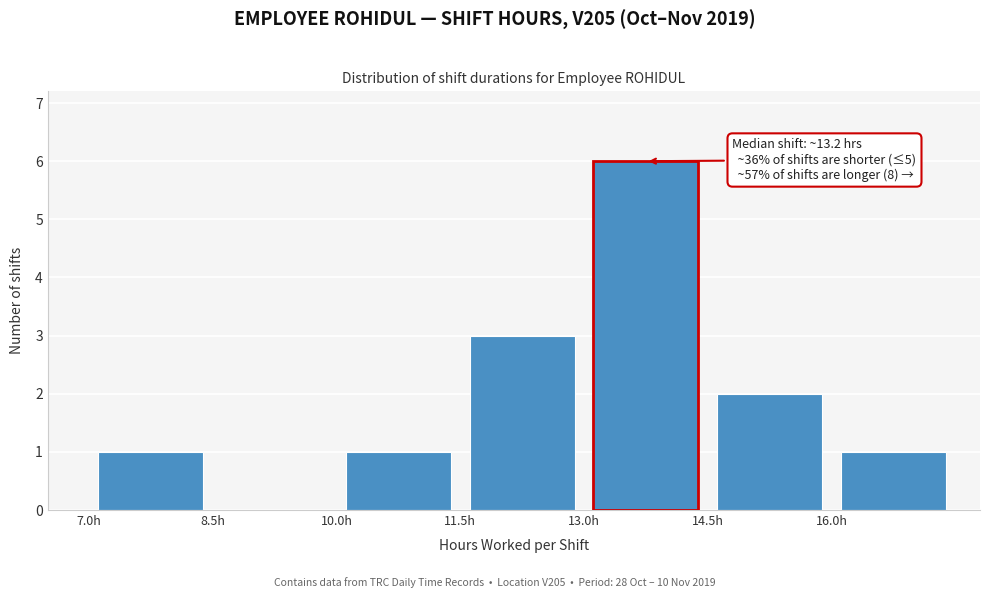

Which range on the x-axis has the tallest bar?

13.0 to 14.5